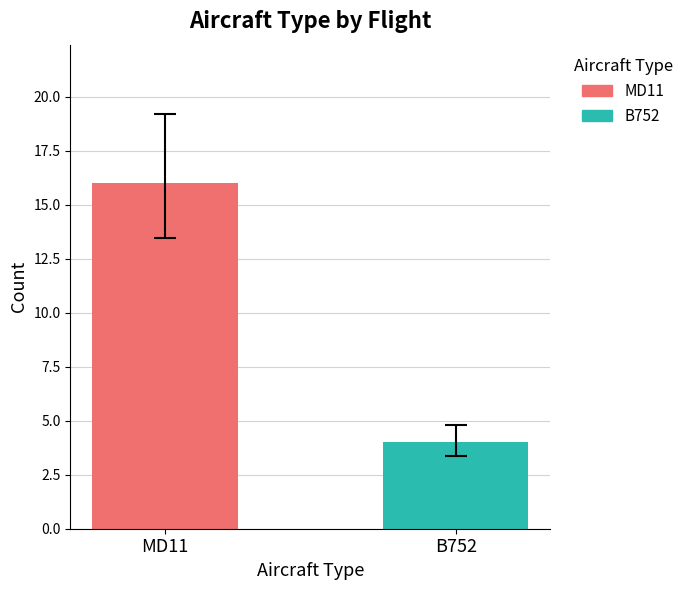

What is the smallest value displayed?

4